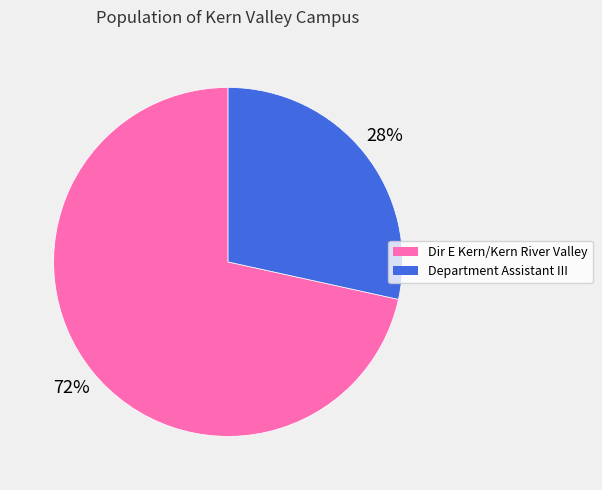

Count the number of slices in the pie.

2